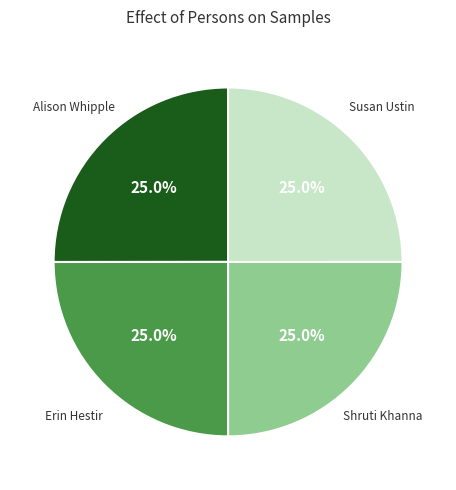

Is there a majority slice in this chart?

No